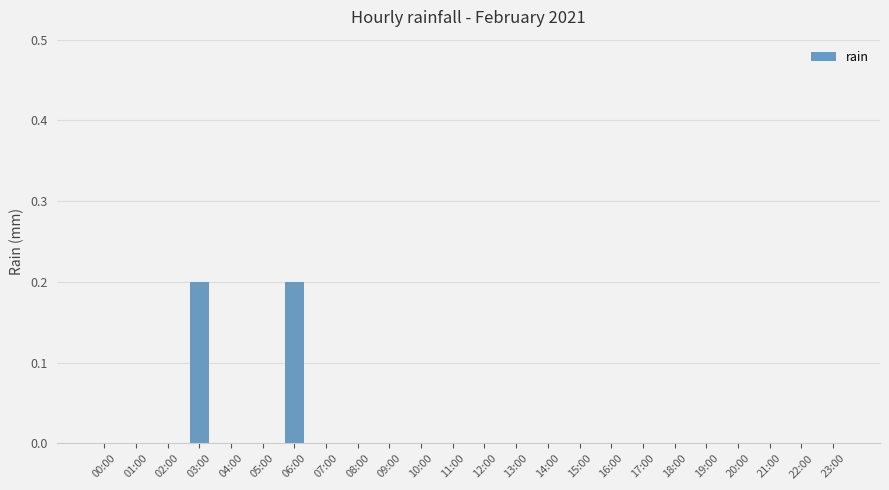

What is the sum of all values?

0.4